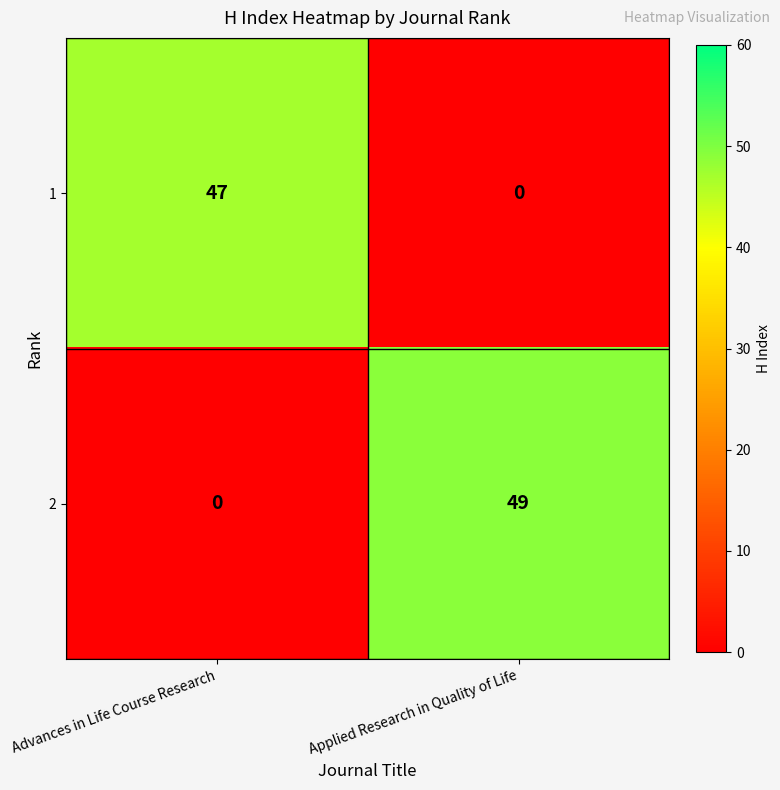

The 2 series shows 27 at Advances in Life Course Research. True or false?

False